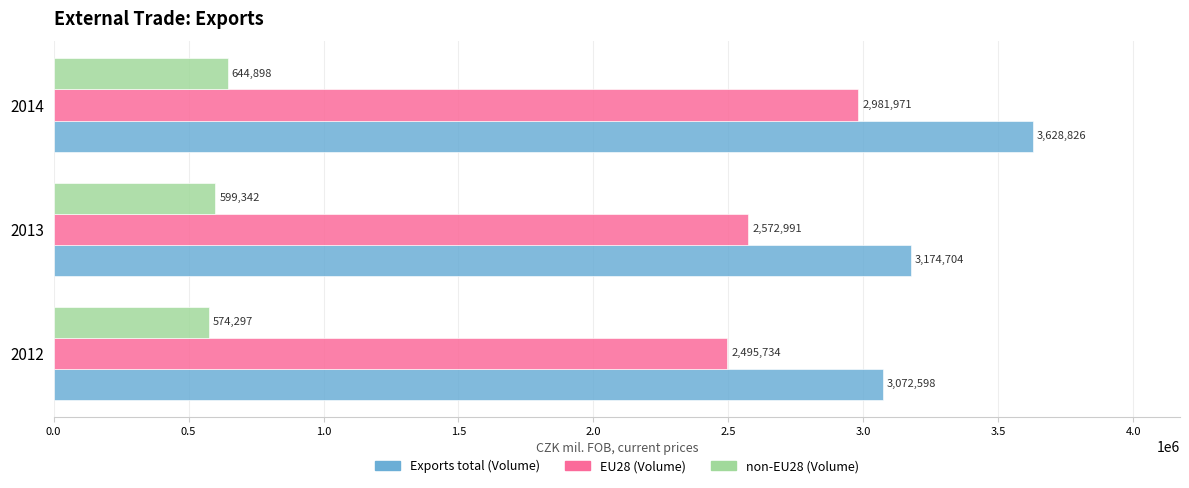

Which series has the largest range (max minus min)?

Exports total (Volume)